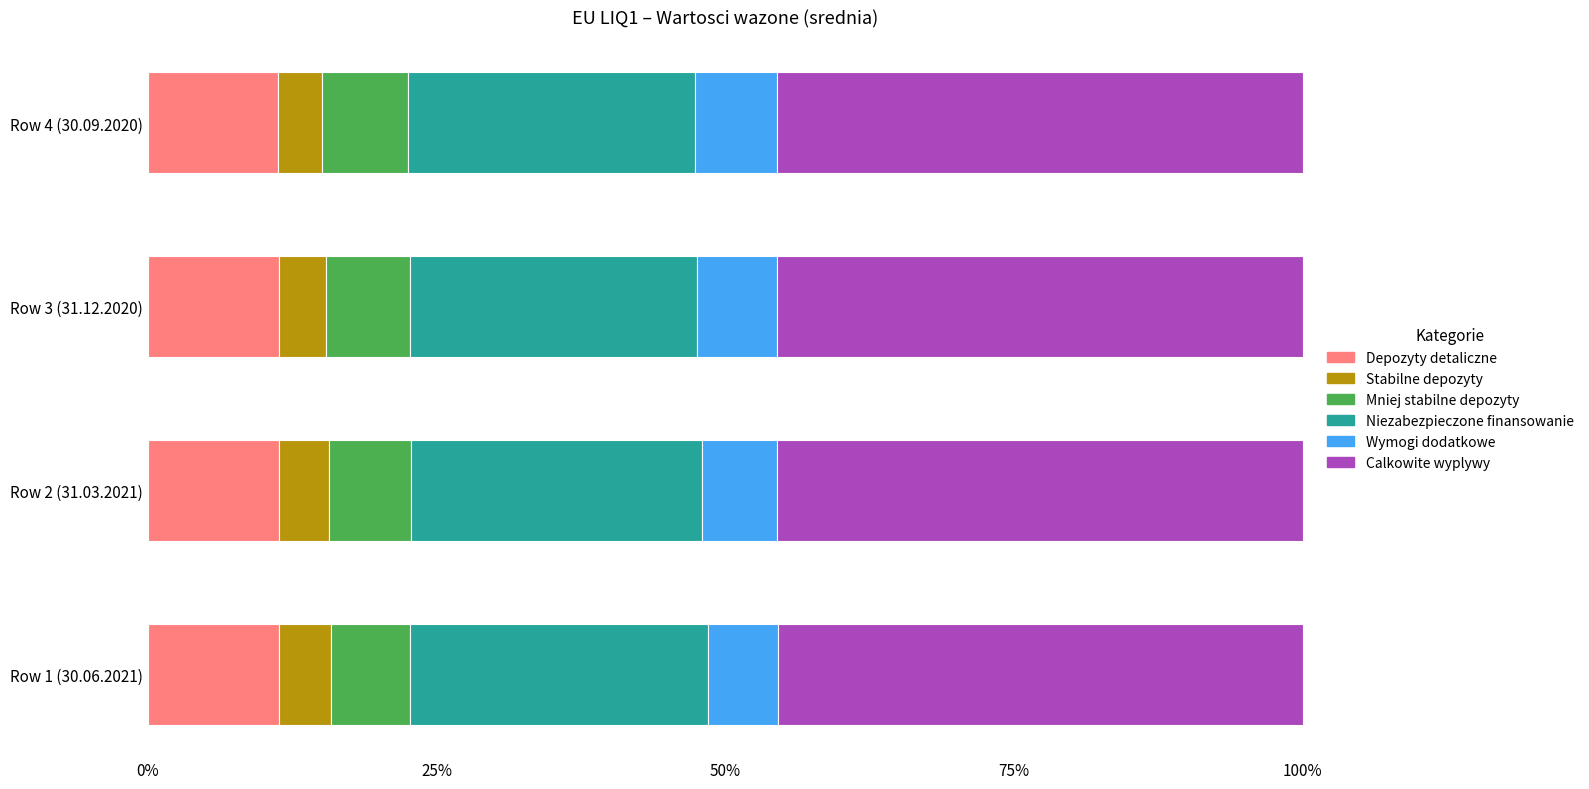

What is the maximum value for Depozyty detaliczne?

11.4